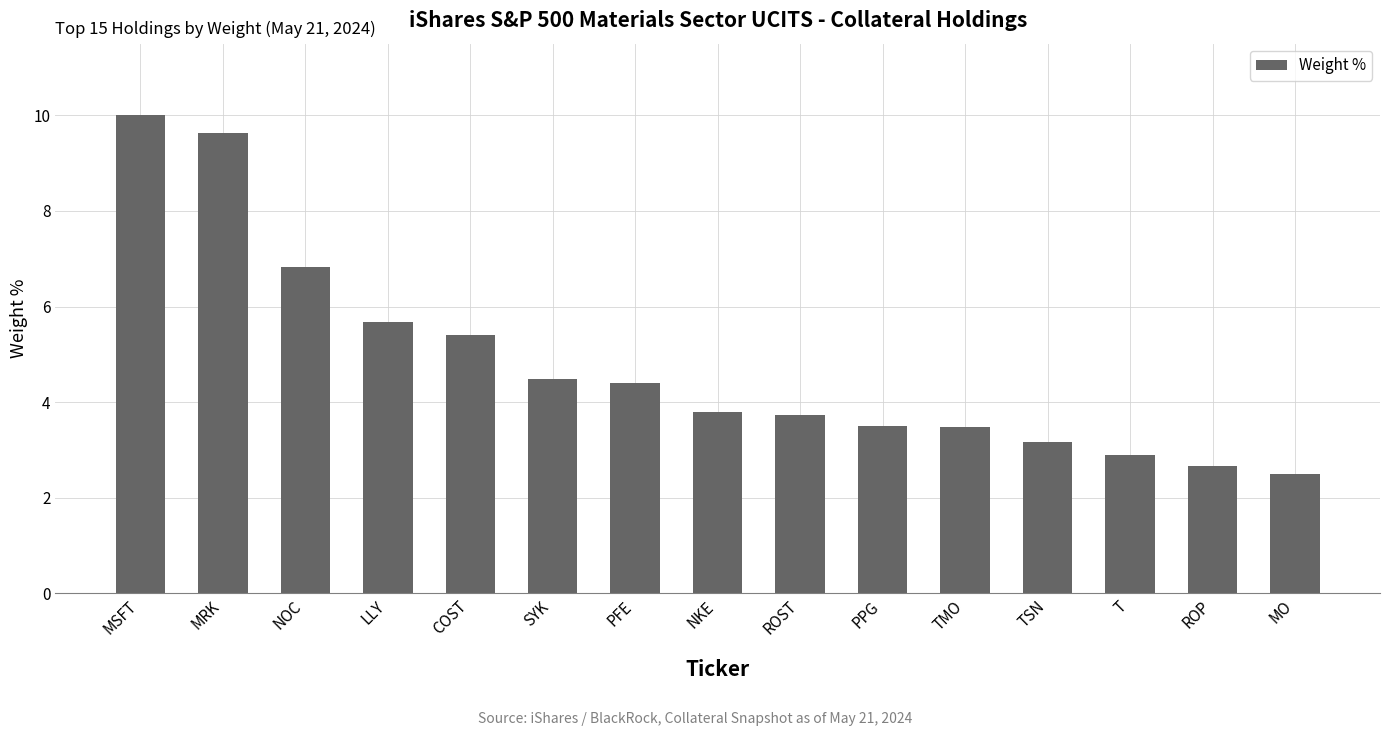

What is the label of the 10th bar from the left?

PPG